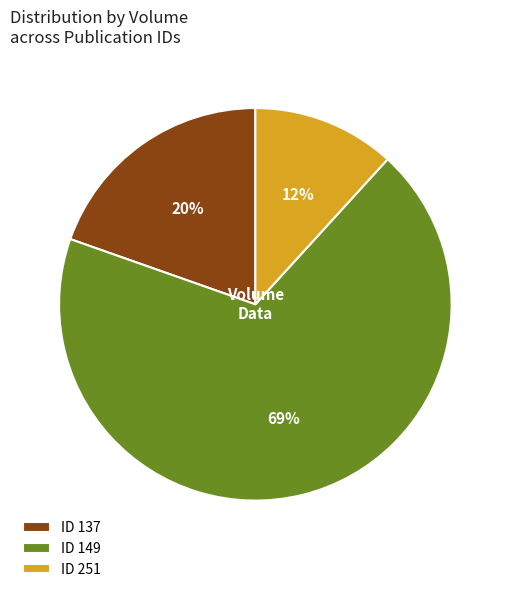

Which category has the biggest portion of the pie?

ID 149